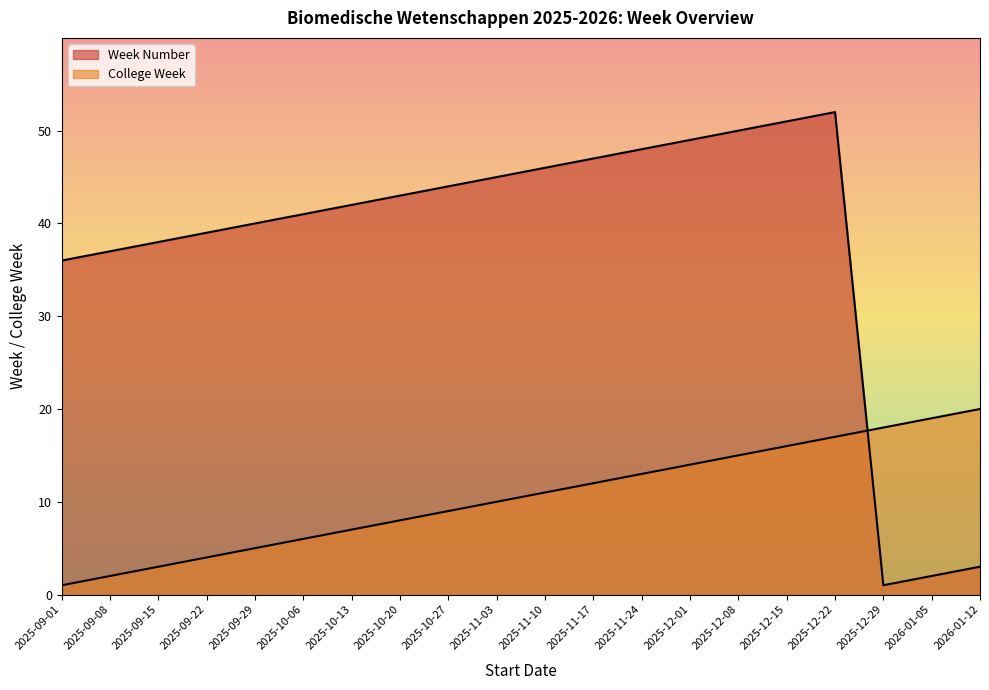

What is the label of the 10th point from the right?

2025-11-10